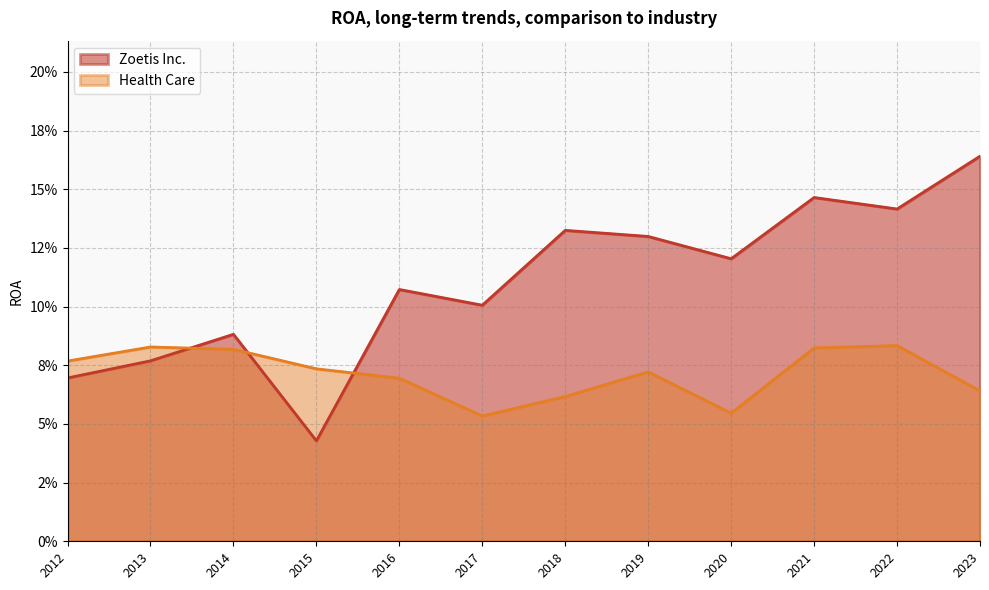

True or false: Health Care has a value of 0.1 at 2020.

True